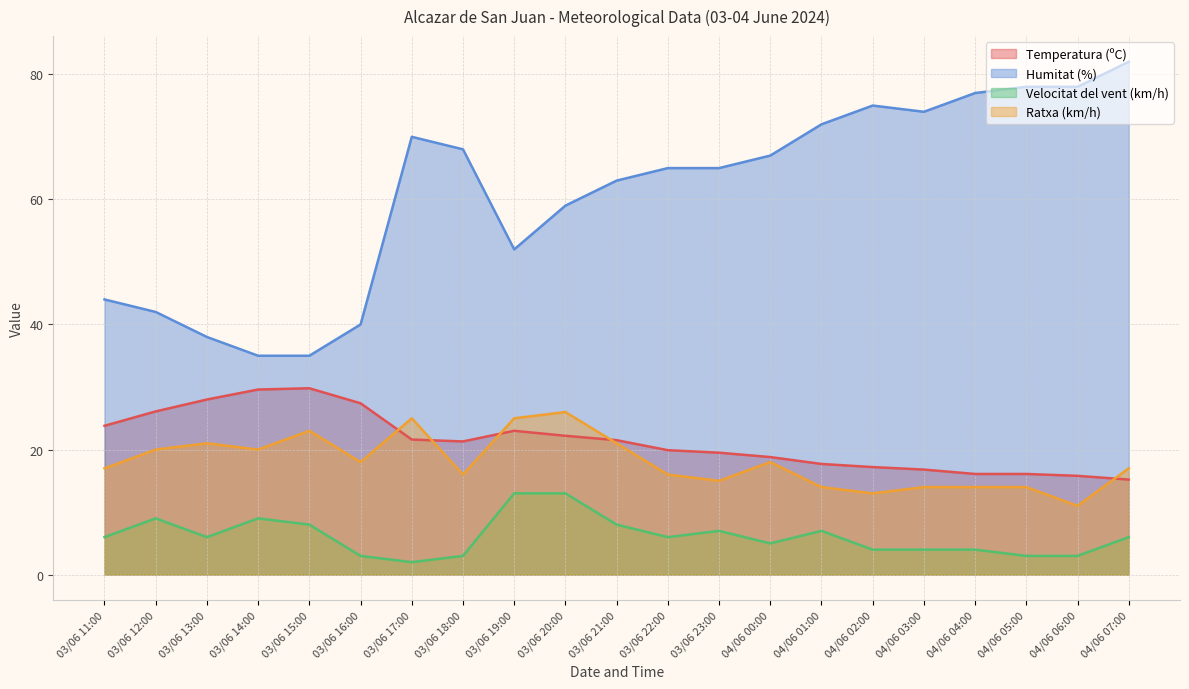

What is the average value of the Velocitat del vent (km/h) series?

6.1